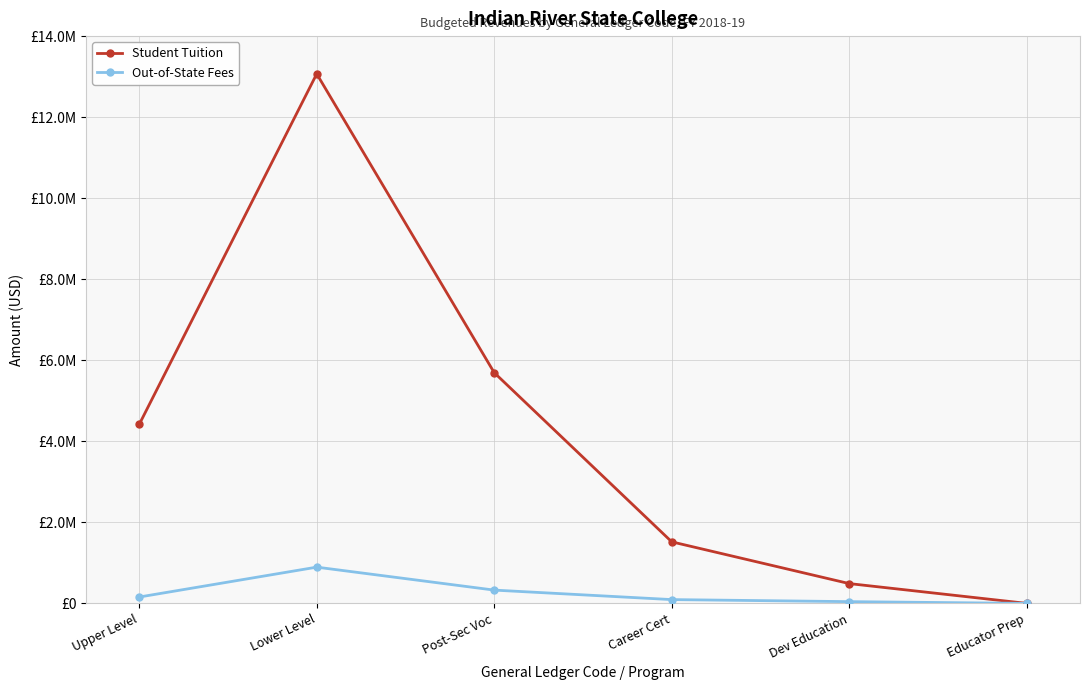

Is this an area chart (filled region under the line)?

No